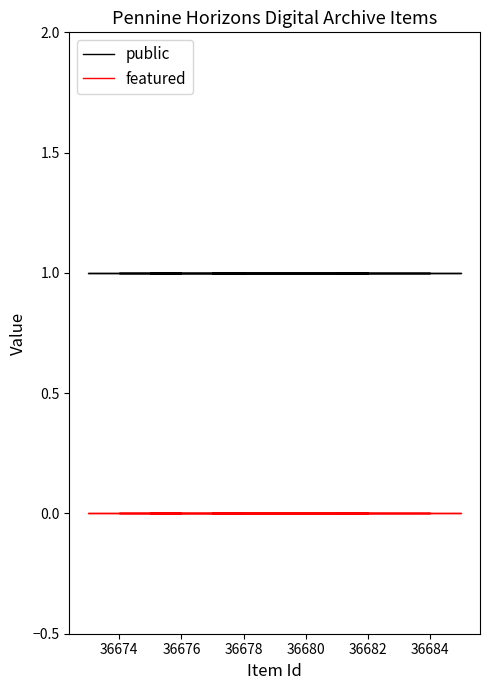

True or false: public has a value of 1 at 36682.

True